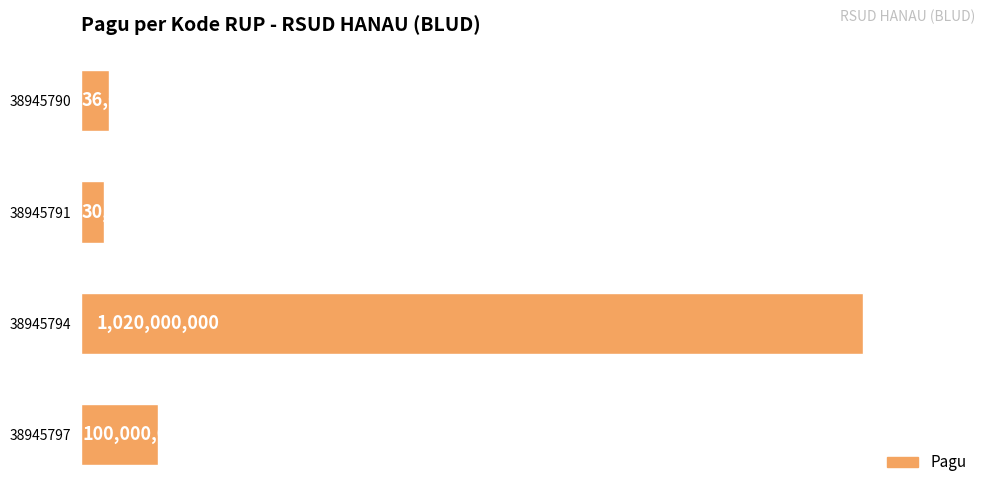

List the labels in order of value, smallest first.

38945791, 38945790, 38945797, 38945794